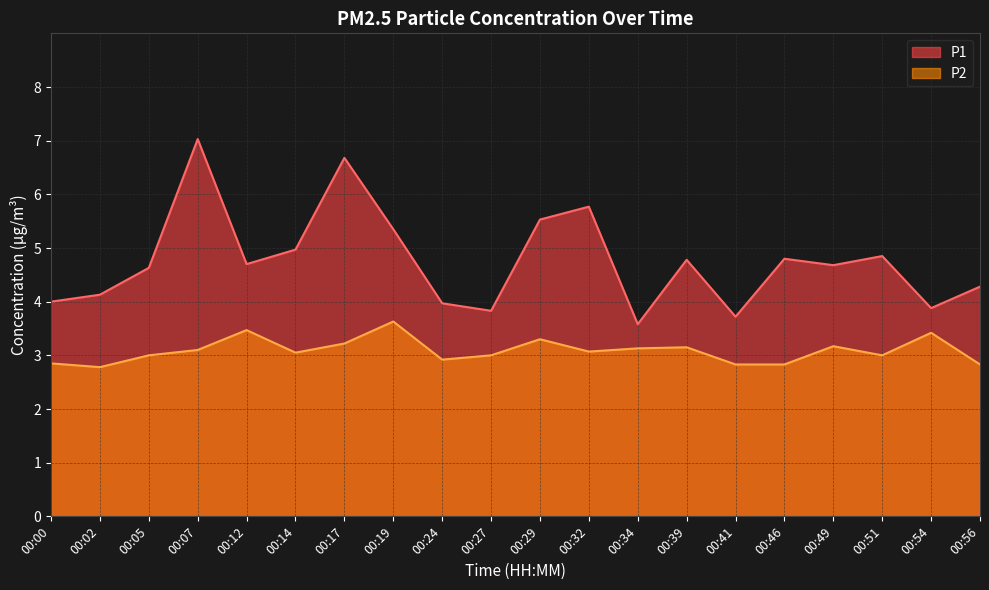

What is the average value of the P1 series?

4.8